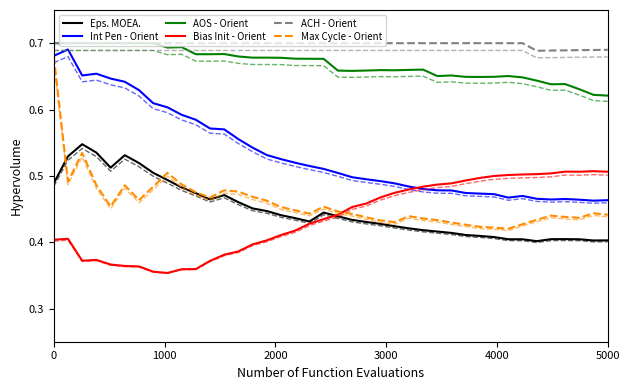

True or false: Bias Init - Orient and ACH - Orient intersect in this chart.

False